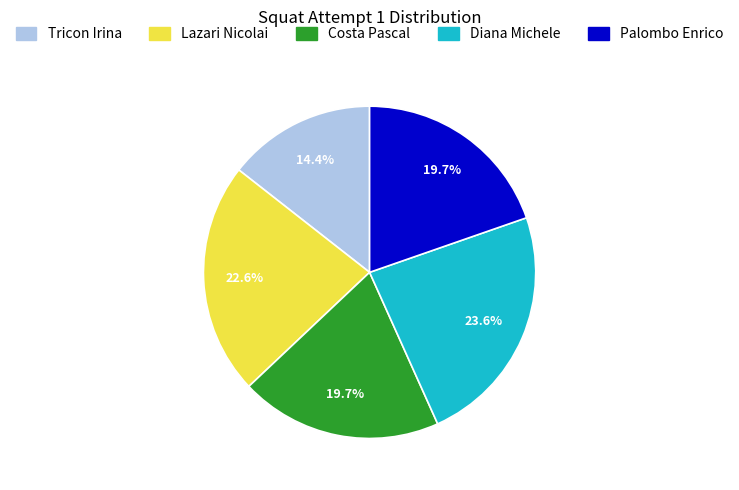

Does any single category account for the majority?

No